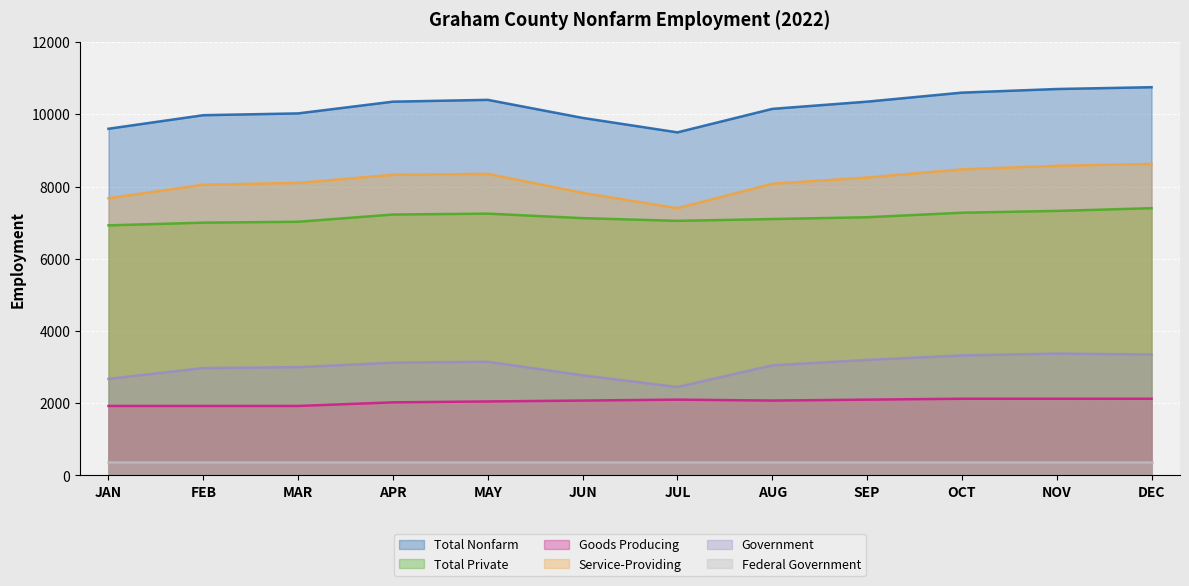

In Total Private, how many points are lower than both neighbors (excluding endpoints)?

1